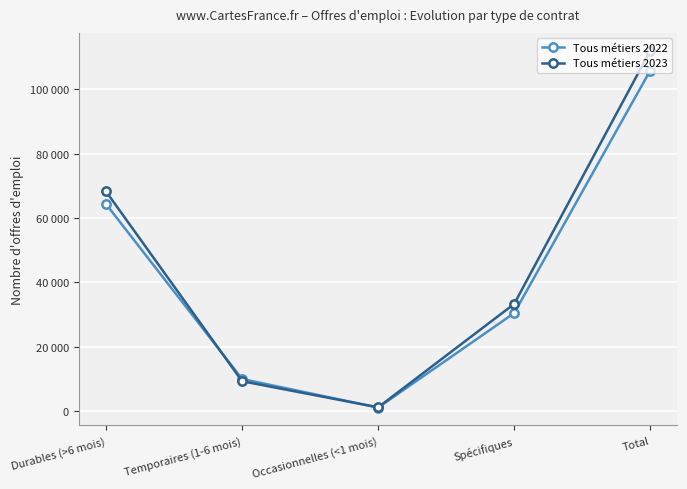

Where is Tous métiers 2022 nearest to the value 53450?

Durables (>6 mois)